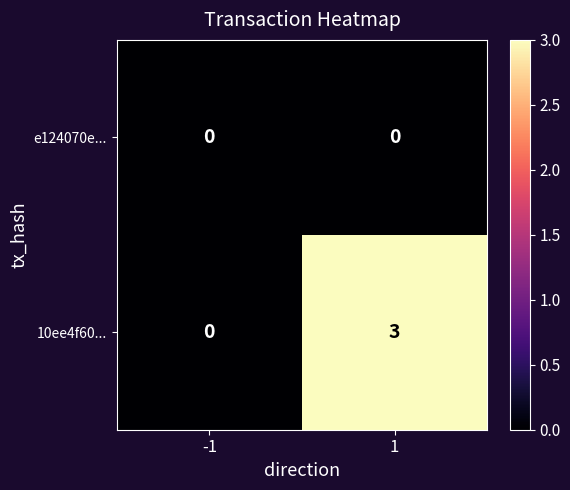

Which series has the widest spread of values?

10ee4f60...